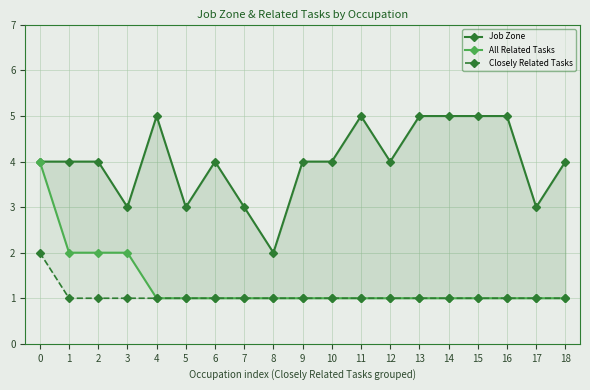

How many values in the Job Zone series exceed 4?

6